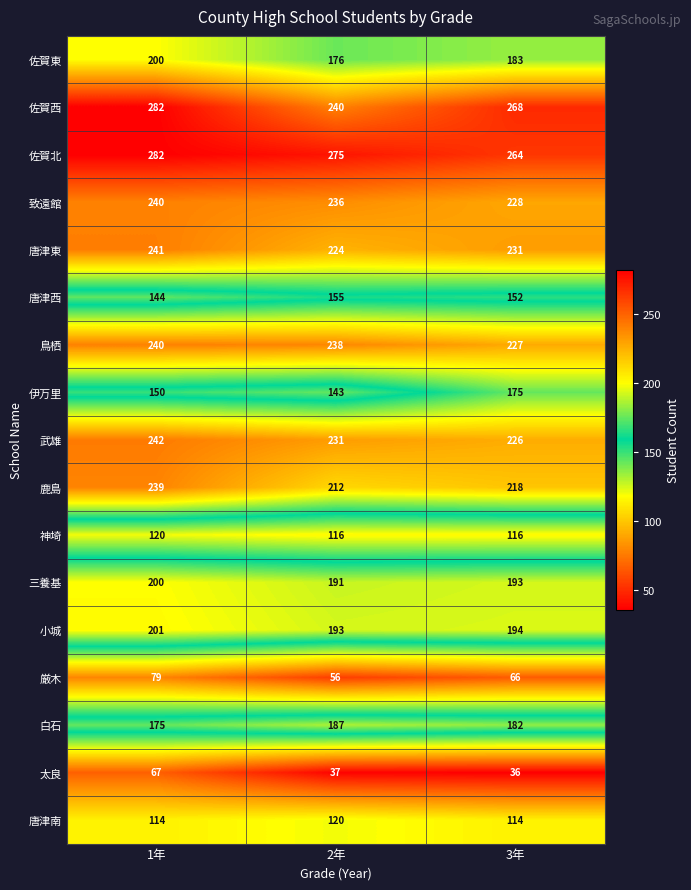

The value of 白石 at 2年 is 82. True or false?

False